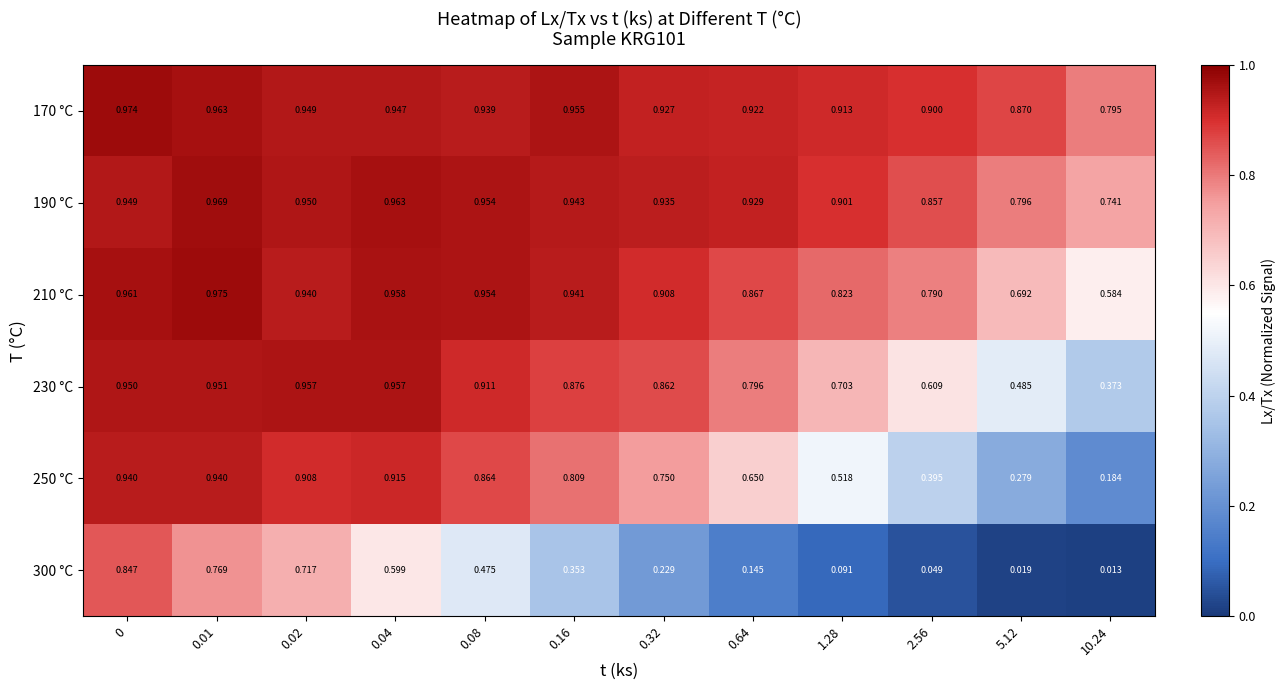

Is the value of 230 °C at 0.02 greater than the value of 300 °C at 0?

Yes